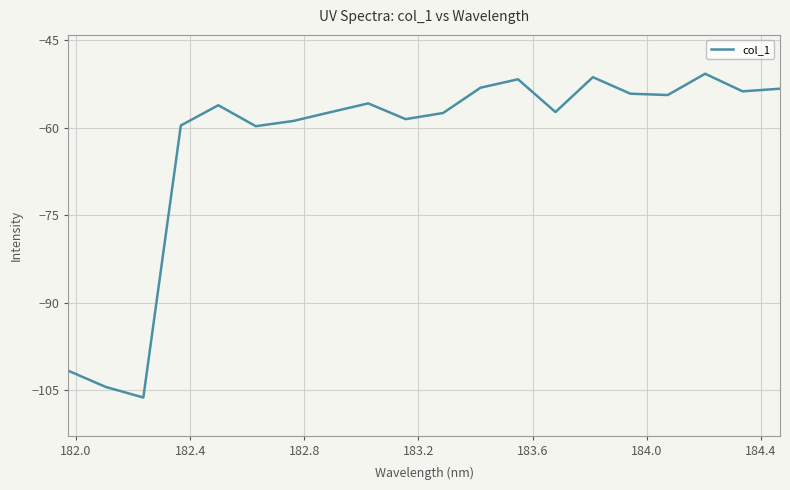

What is the difference between the maximum and minimum values?

55.5